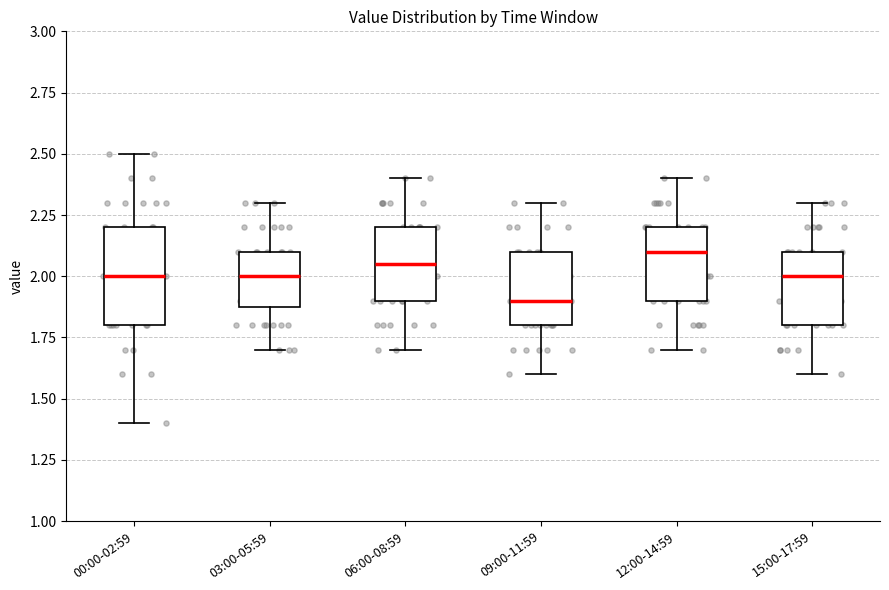

Where does the upper whisker of the box for 00:00-02:59 end on the y-axis? The values are not printed on the chart, so give them approximately, as read against the axis.

2.50